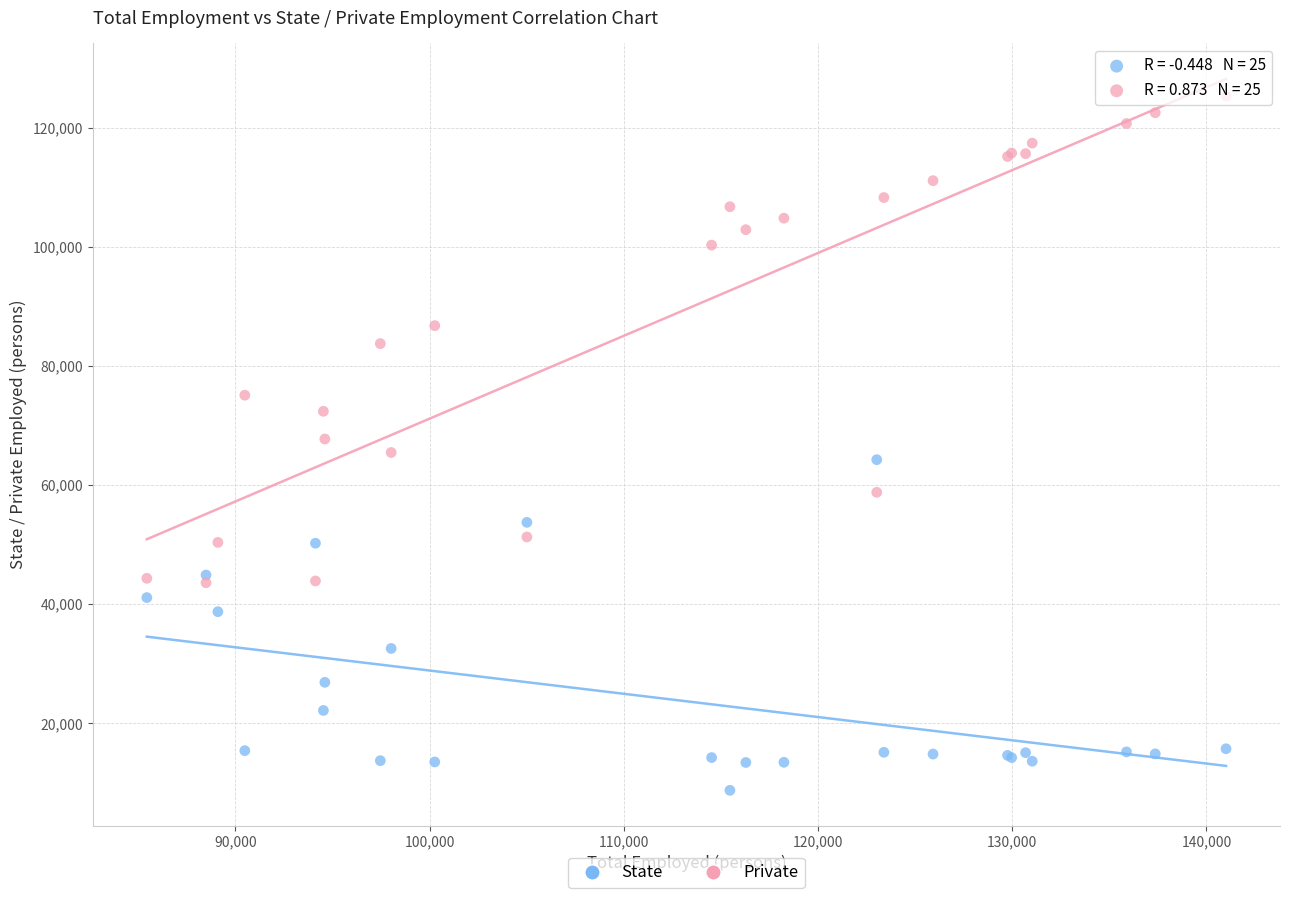

In the State series, what Y value is closest to 36500?

38735